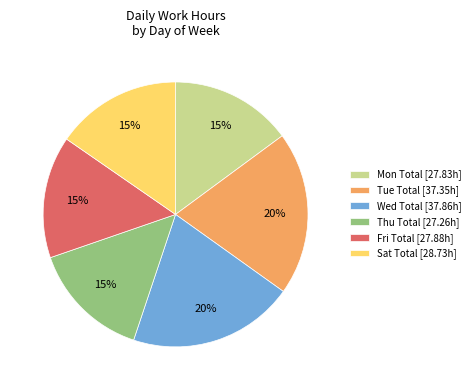

What percentage is the Mon Total [27.83h] slice, to the nearest percent?

15%